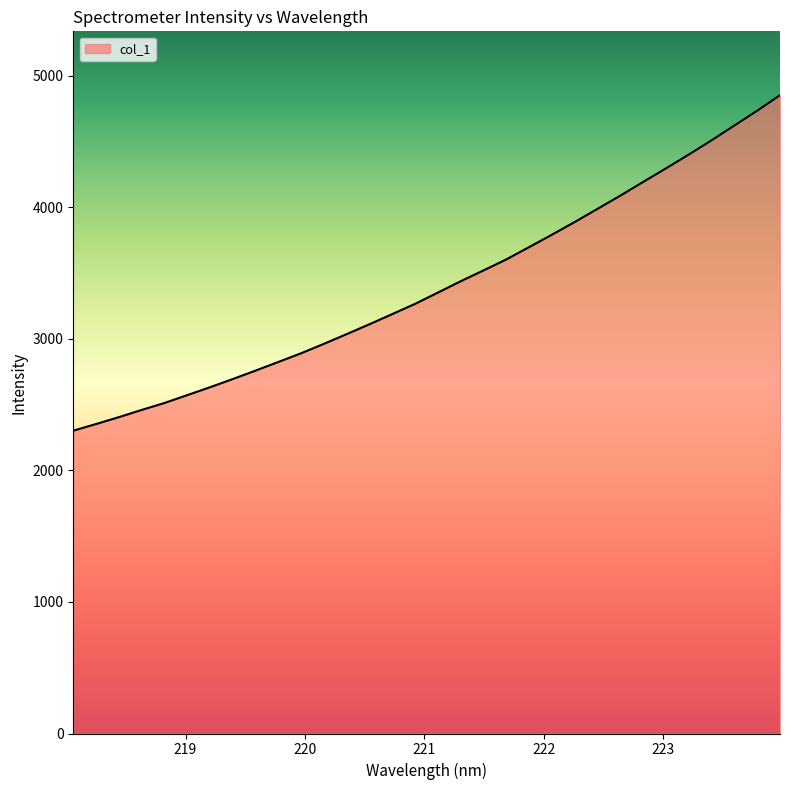

What is the minimum value shown in the chart?

2302.1